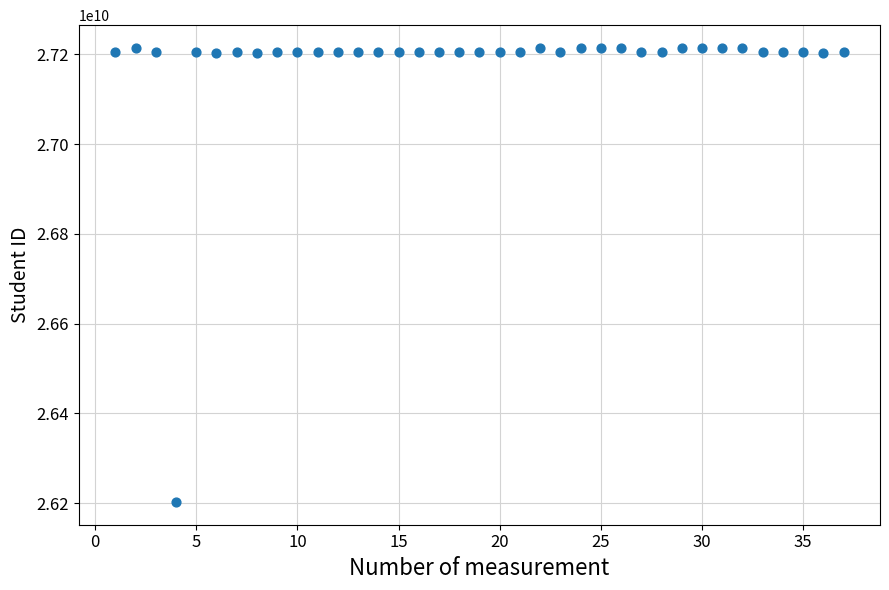

What is the range of Y values (max minus min)?

1012122451